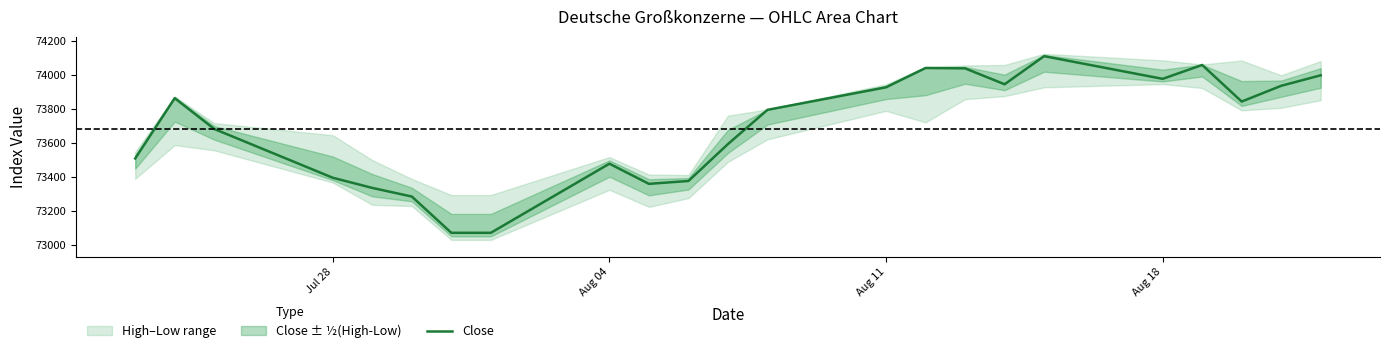

Count the number of values greater than 73796.

11